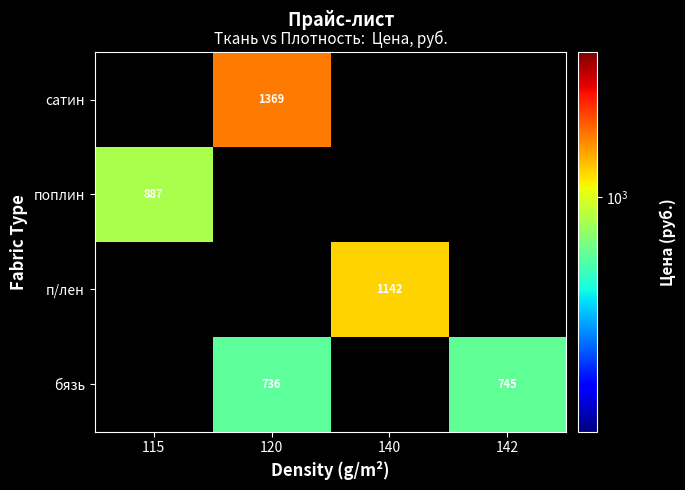

True or false: п/лен has a value of 1914.6 at 140.

False